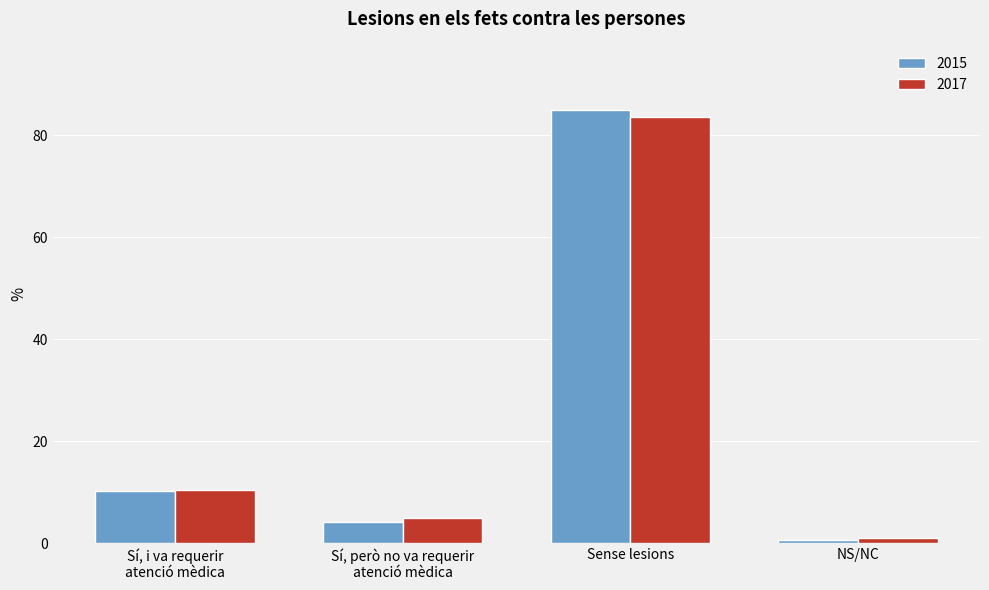

Which category has the highest value across all series?

Sense lesions